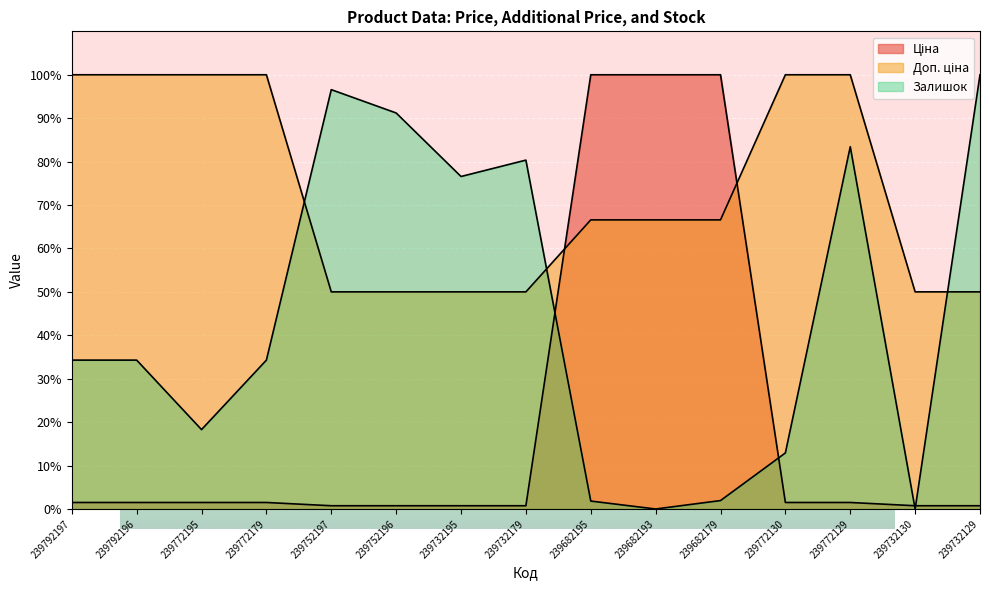

What is the label of the 4th point from the right?

239772130